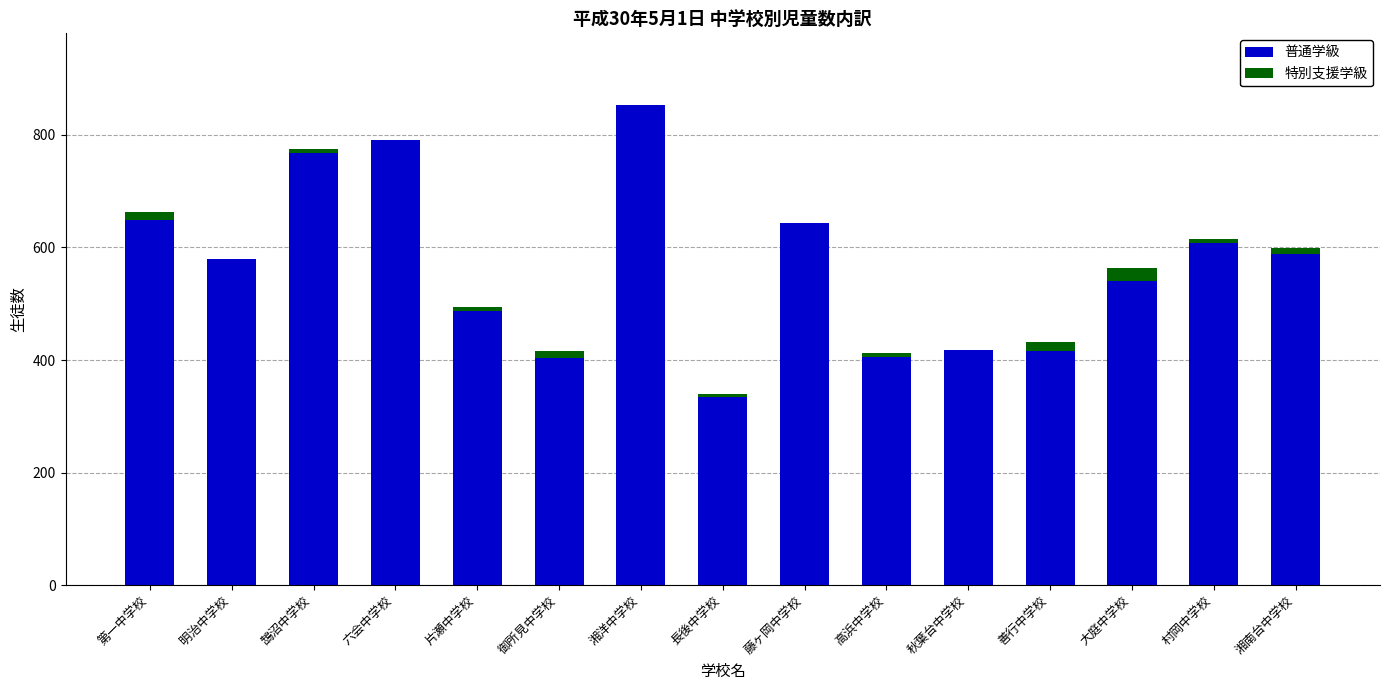

What is the total value across all series at 村岡中学校?

615